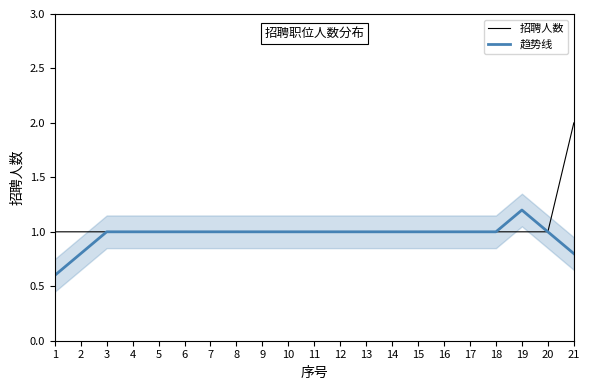

At which category is the sum across all series the highest?

21